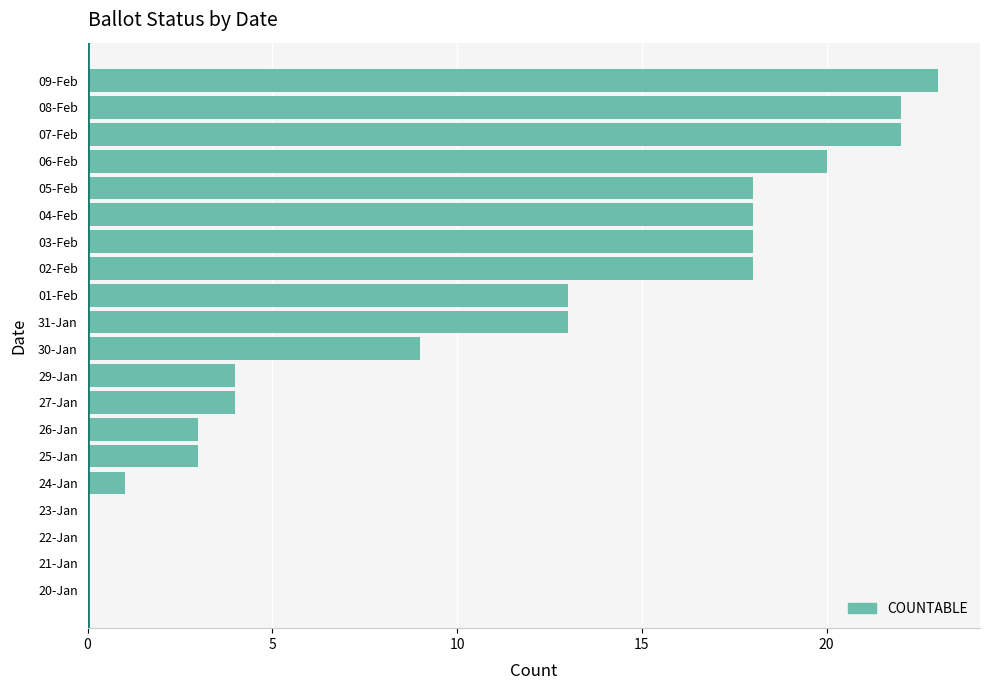

What is the sum of all values?

209